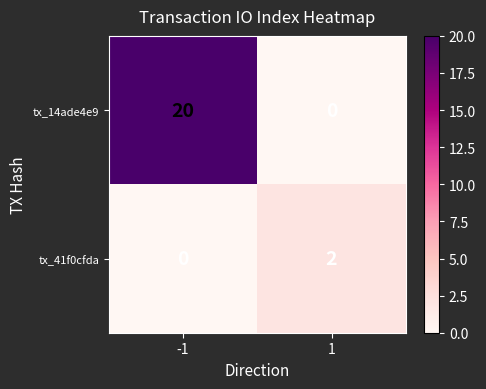

Which series changed the most between -1 and 1?

tx_14ade4e9